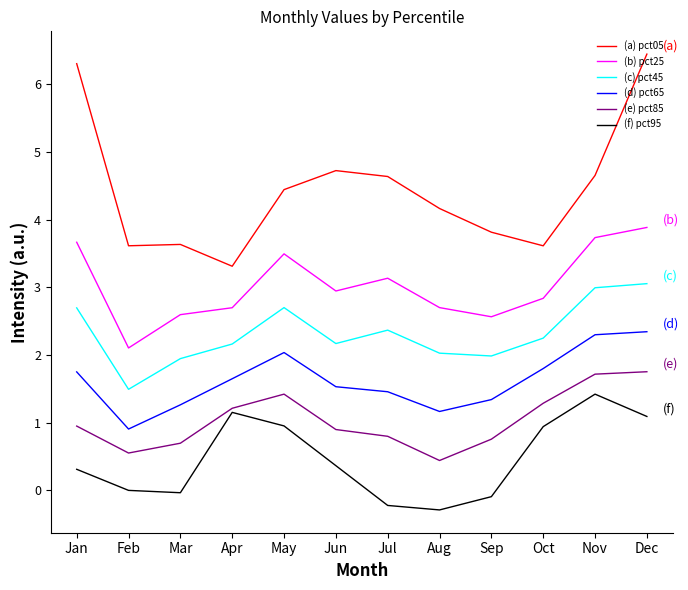

At which category is the sum across all series the highest?

Dec